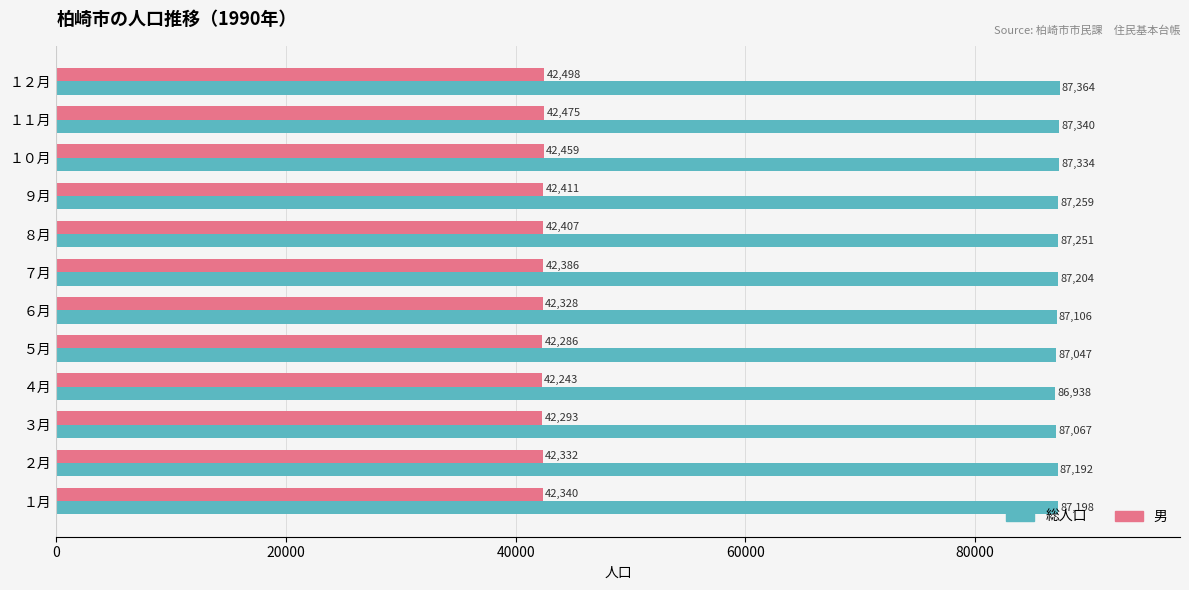

What is the spread (max minus min) of values at １０月?

44875